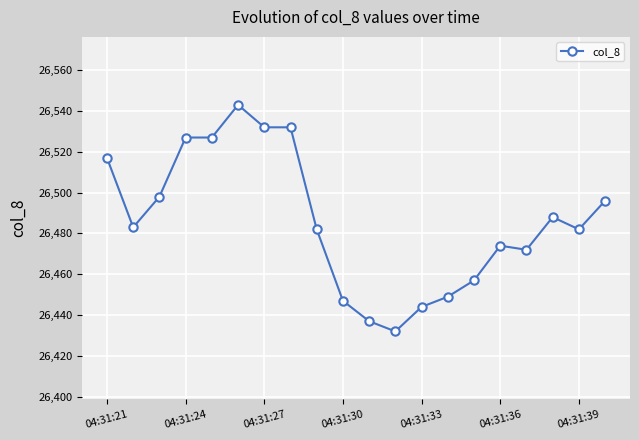

What is the value of the 10th point from the left?

26447